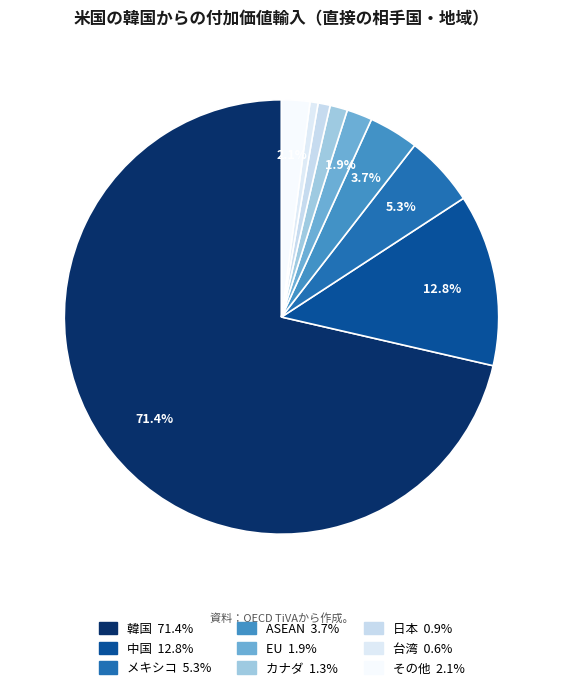

How many slices are in this pie chart?

9